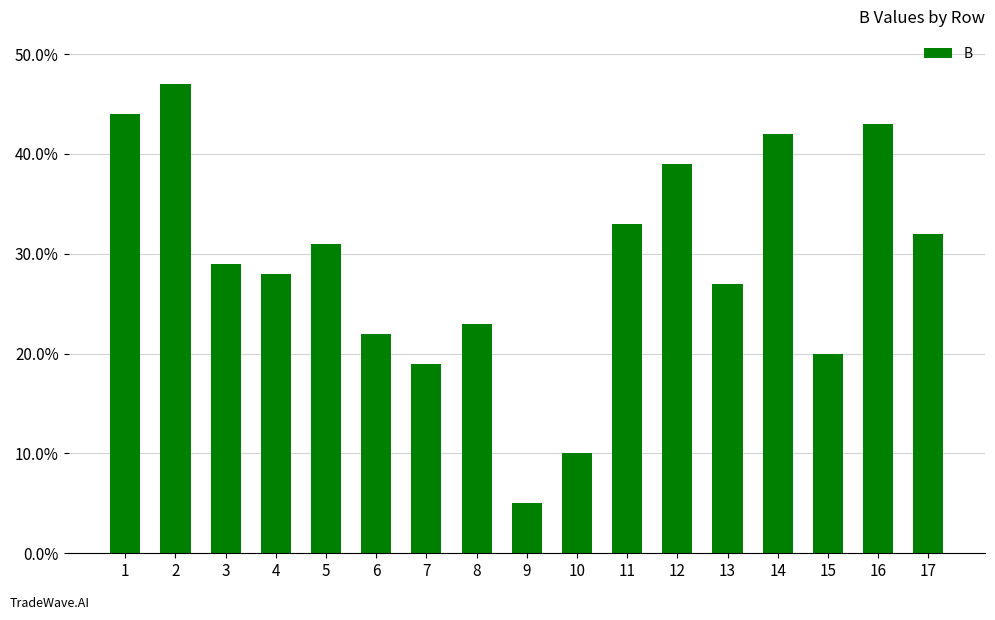

What is the difference between the second highest and minimum values?

39